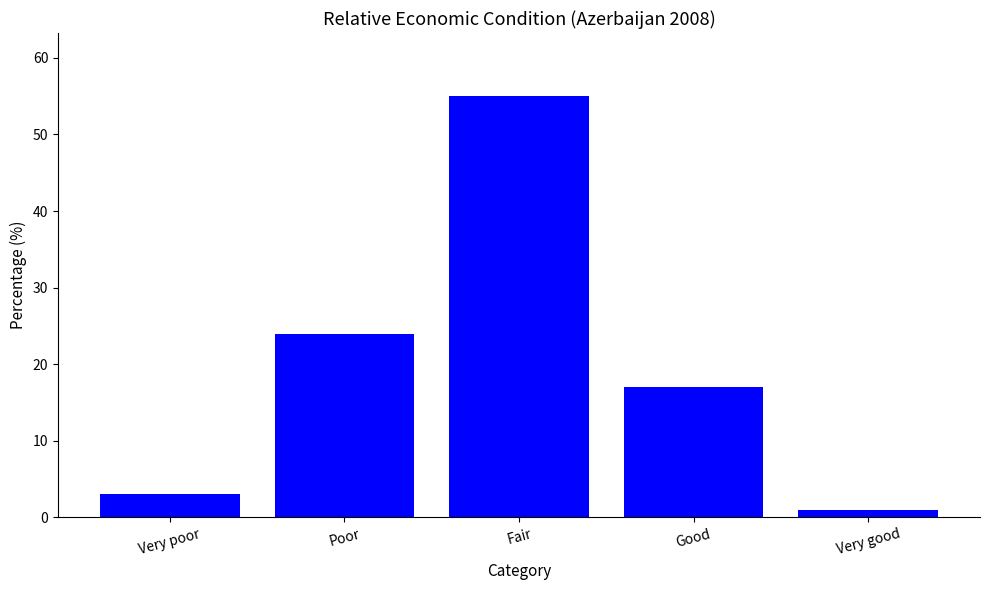

Count the number of categories in the chart.

5